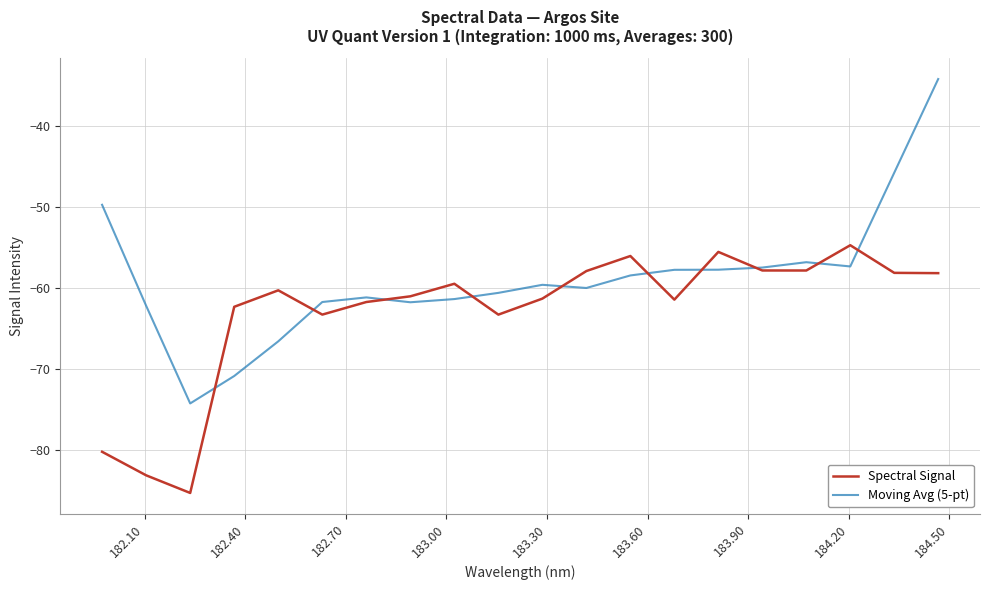

Rank the series by their maximum value, from lowest to highest.

Spectral Signal, Moving Avg (5-pt)